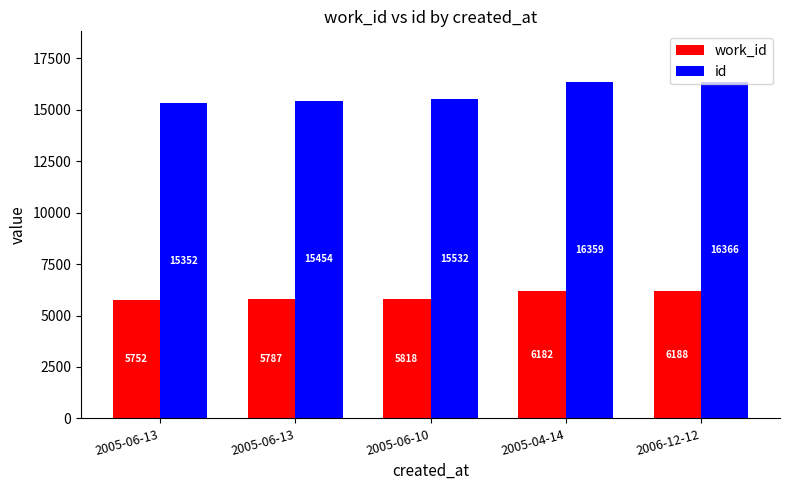

What is the average value of the id series?

15813